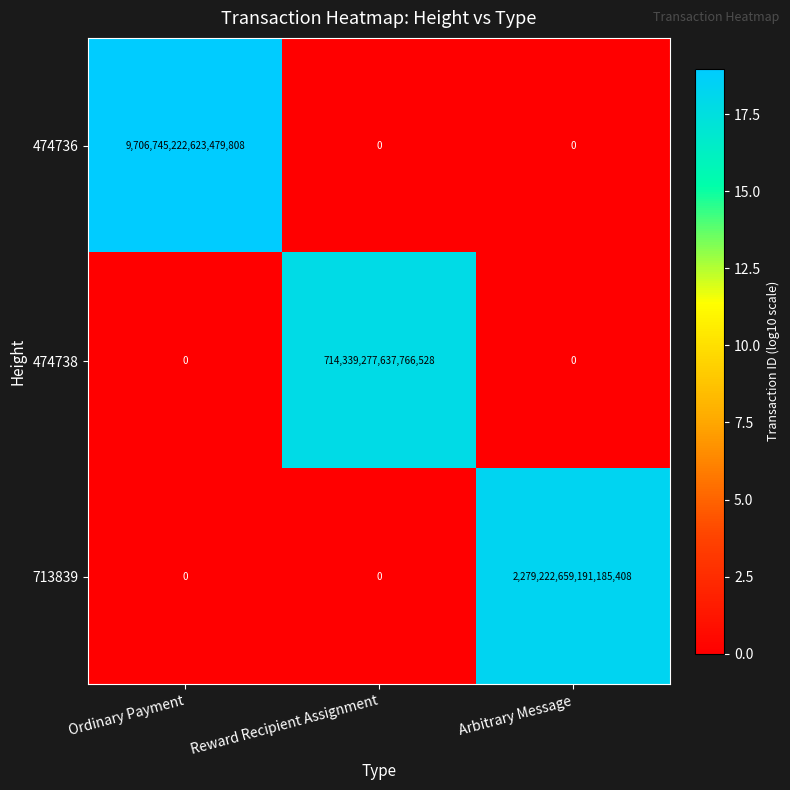

The 713839 series shows 2279222659191185408 at Arbitrary Message. True or false?

True